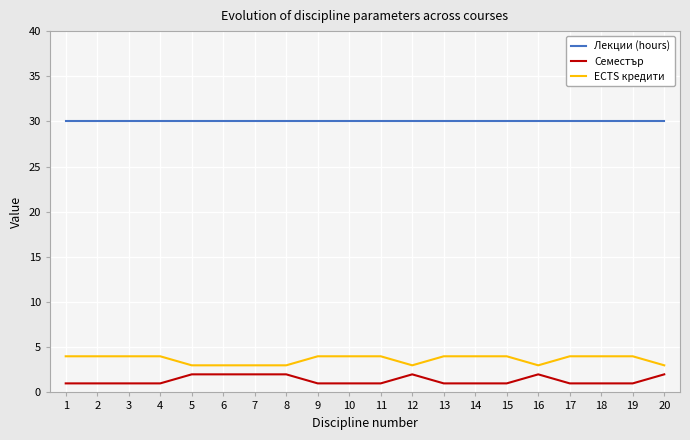

What is the maximum value for ECTS кредити?

4